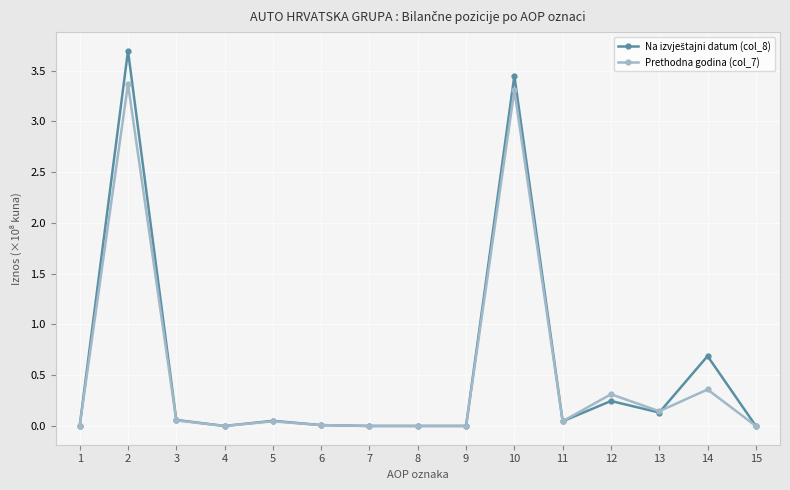

At which category does the chart reach its peak across all series?

2